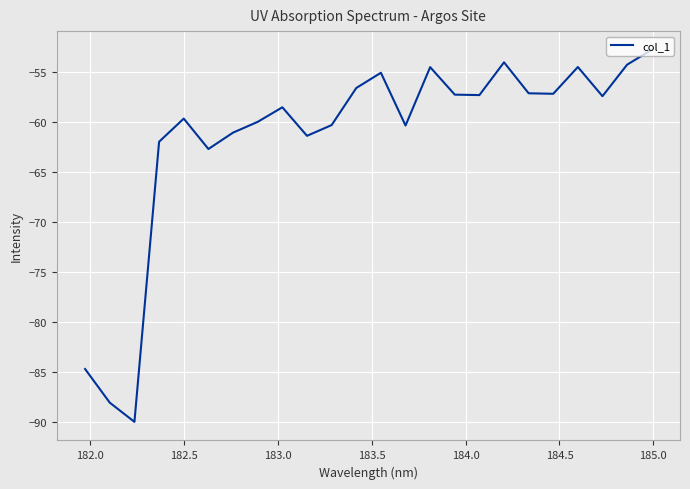

What is the greatest value displayed?

-52.7